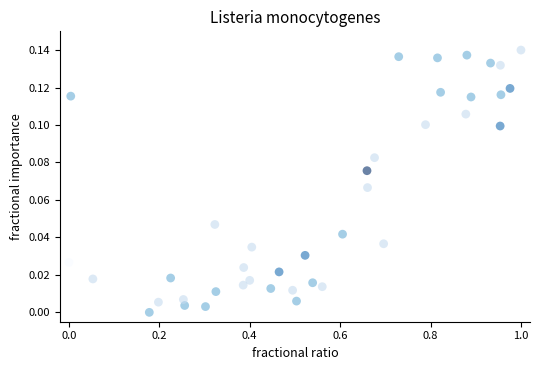

What is the range of X values (max minus min)?

1.0